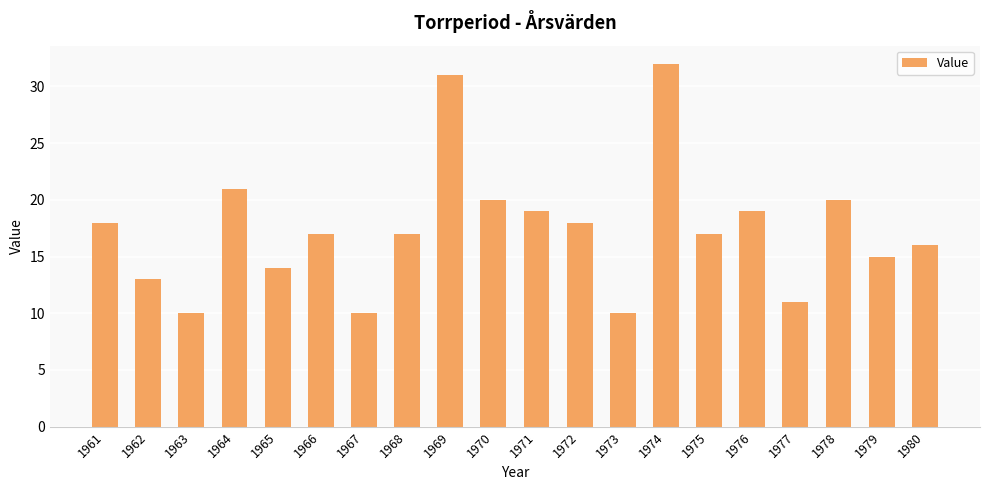

True or false: the data shows 16 at 1980.

True